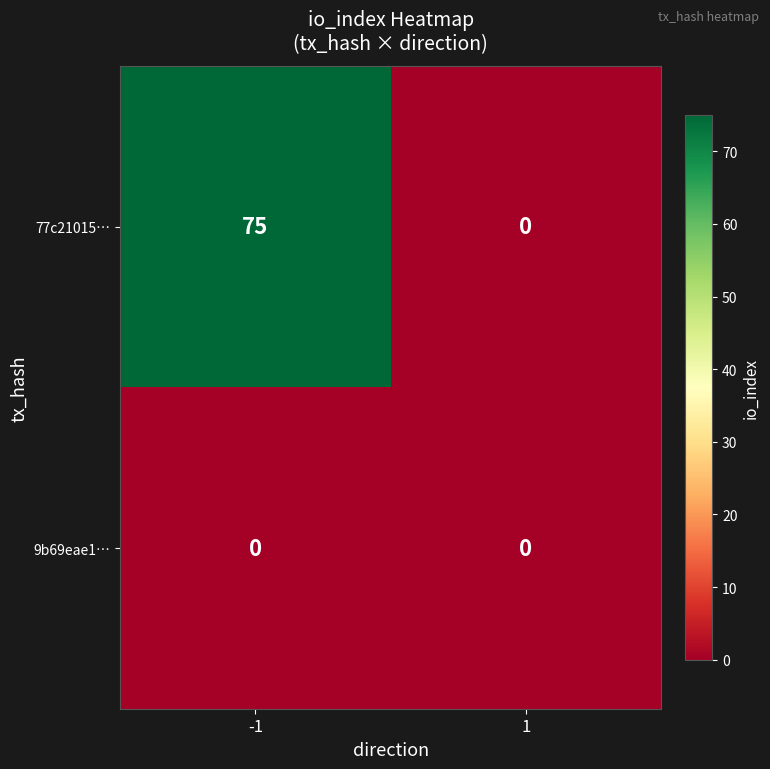

What is the greatest value displayed?

75